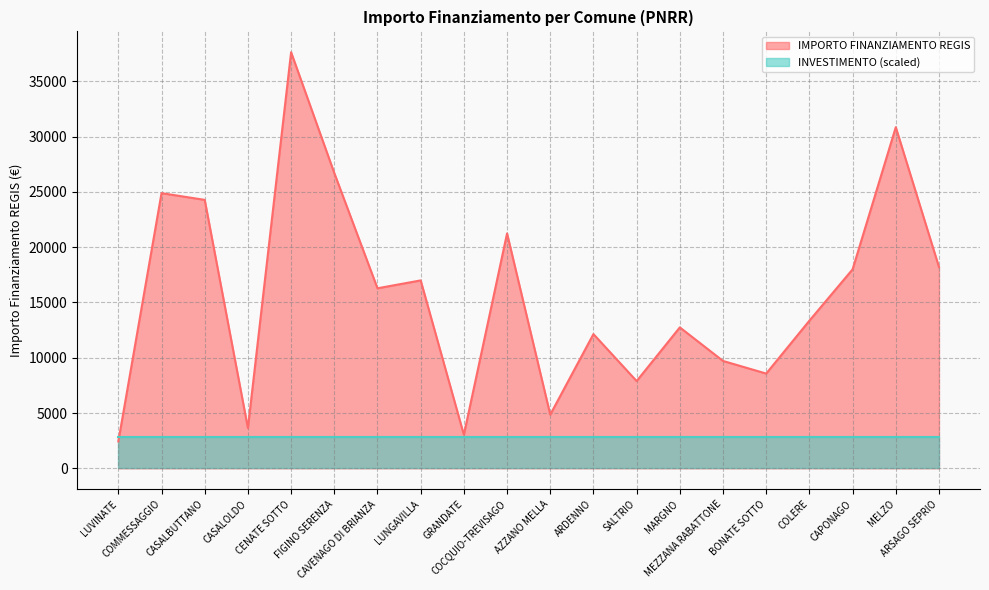

Where is the first local minimum?

CASALOLDO